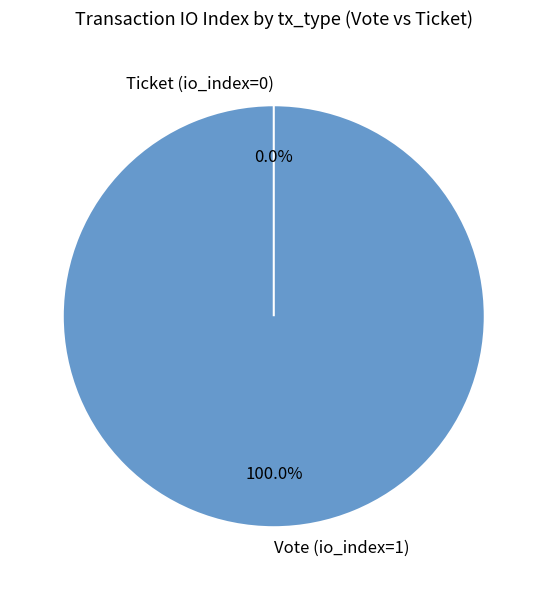

To the nearest percent, what is the average slice percentage?

50%